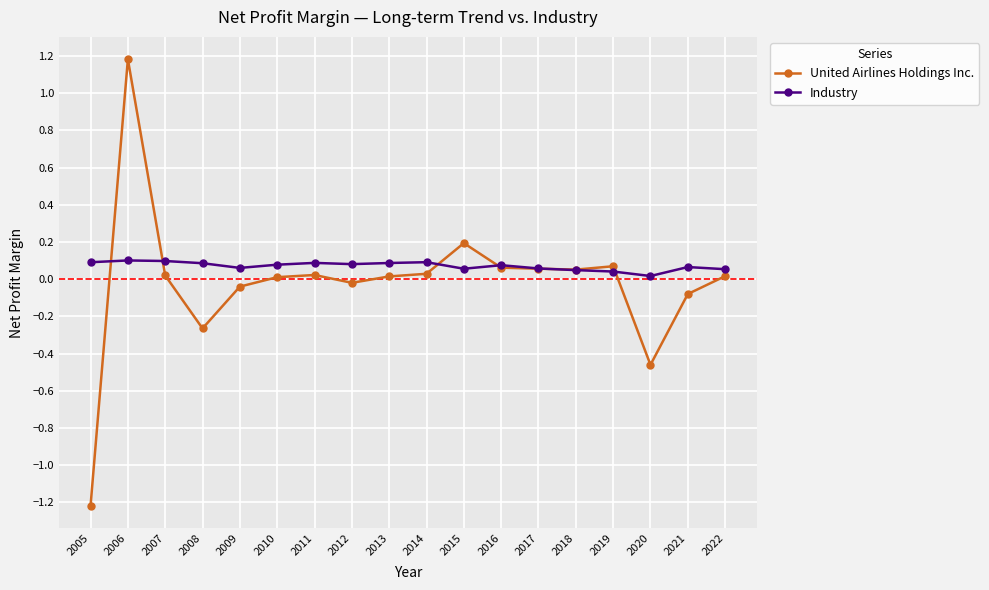

What value does the United Airlines Holdings Inc. series have at 2021?

-0.1